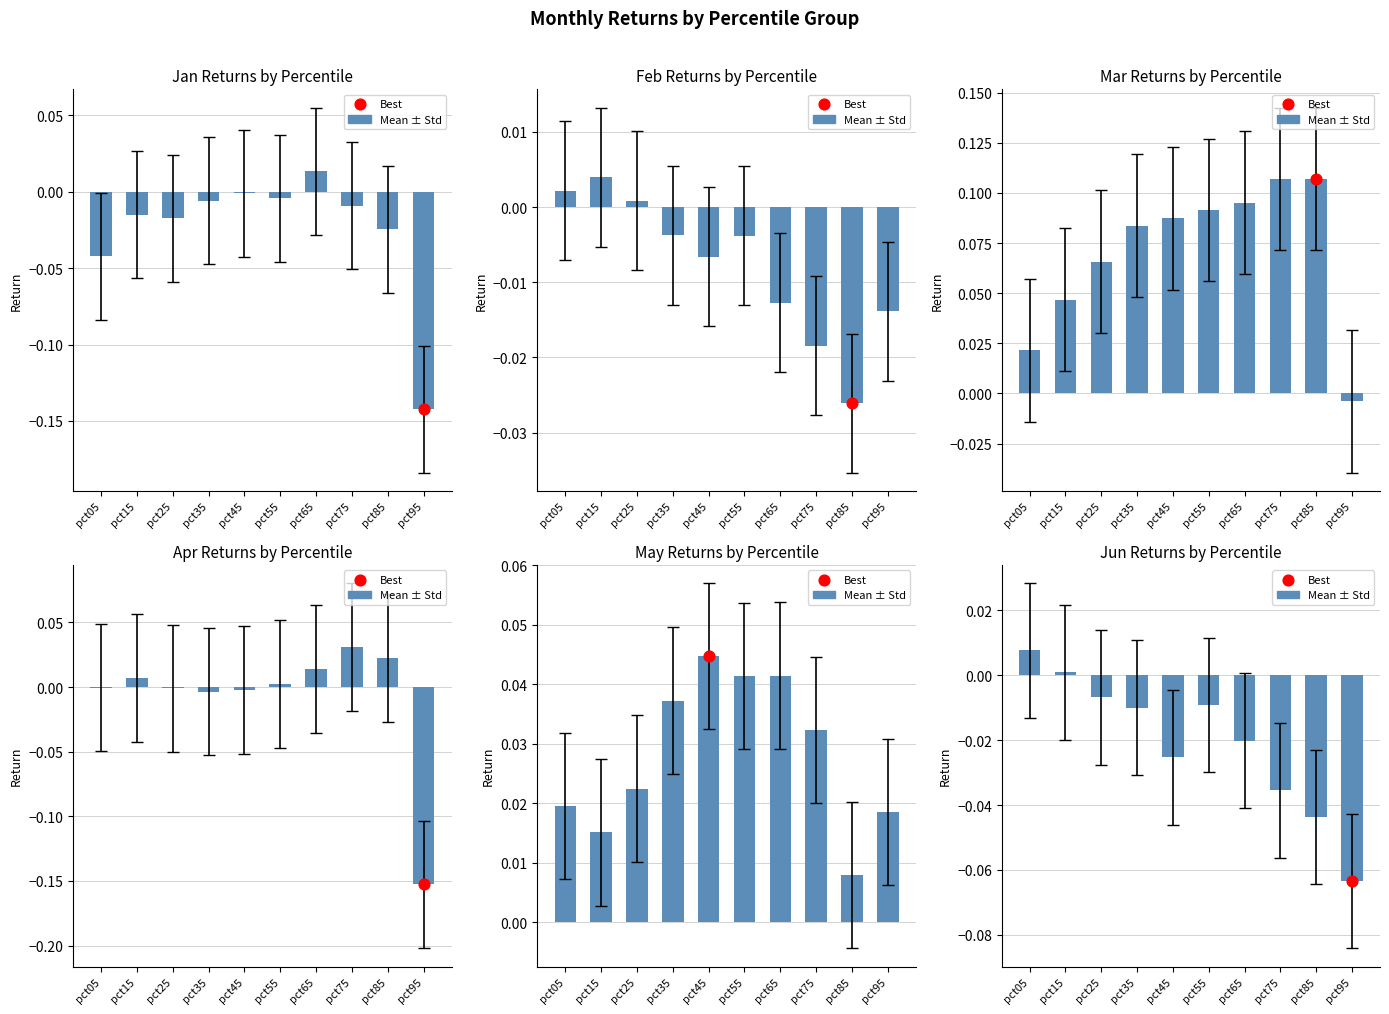

Which has a higher value, pct65 or pct25?

pct25